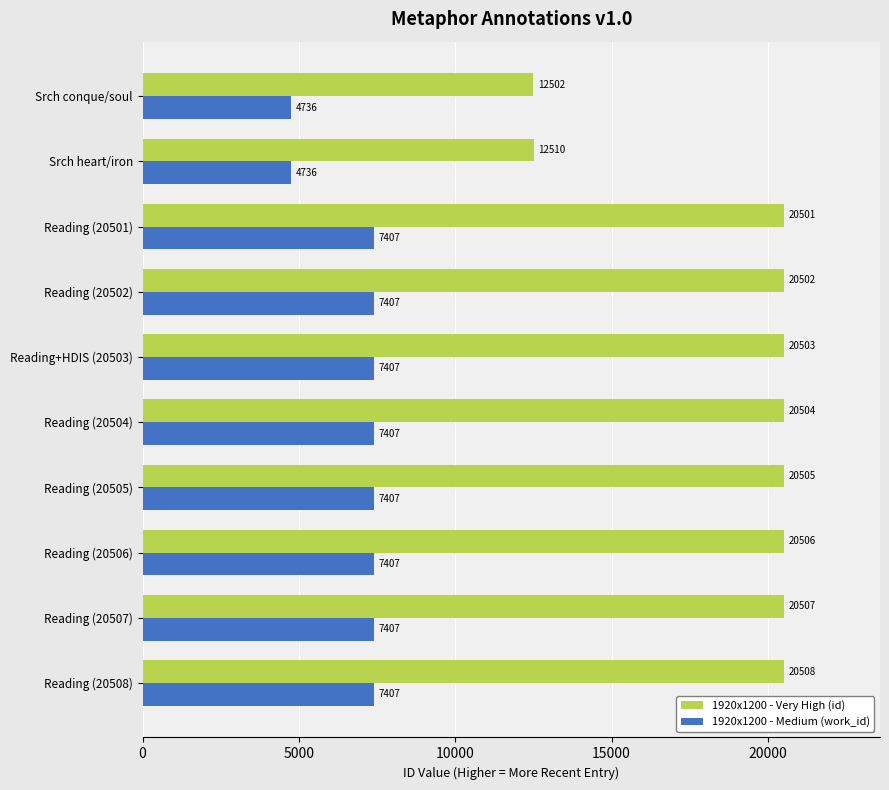

Is it true that 1920x1200 - Medium (work_id) equals 3770 at Reading (20502)?

False